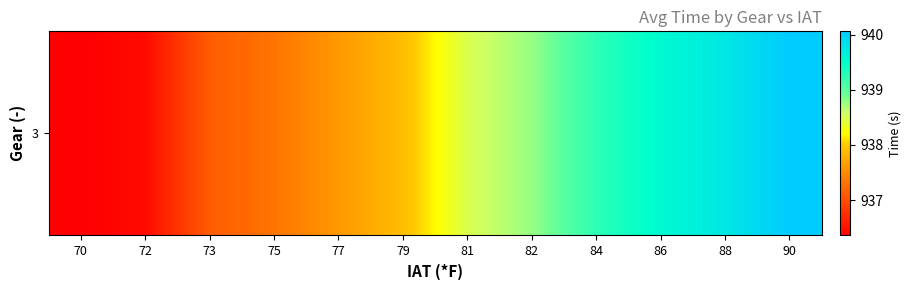

Reading left to right, transcribe all the data shown in this chart.

936.4	936.5	937.1	937.3	937.6	937.9	938.5	938.8	939.3	939.6	939.8	940.1